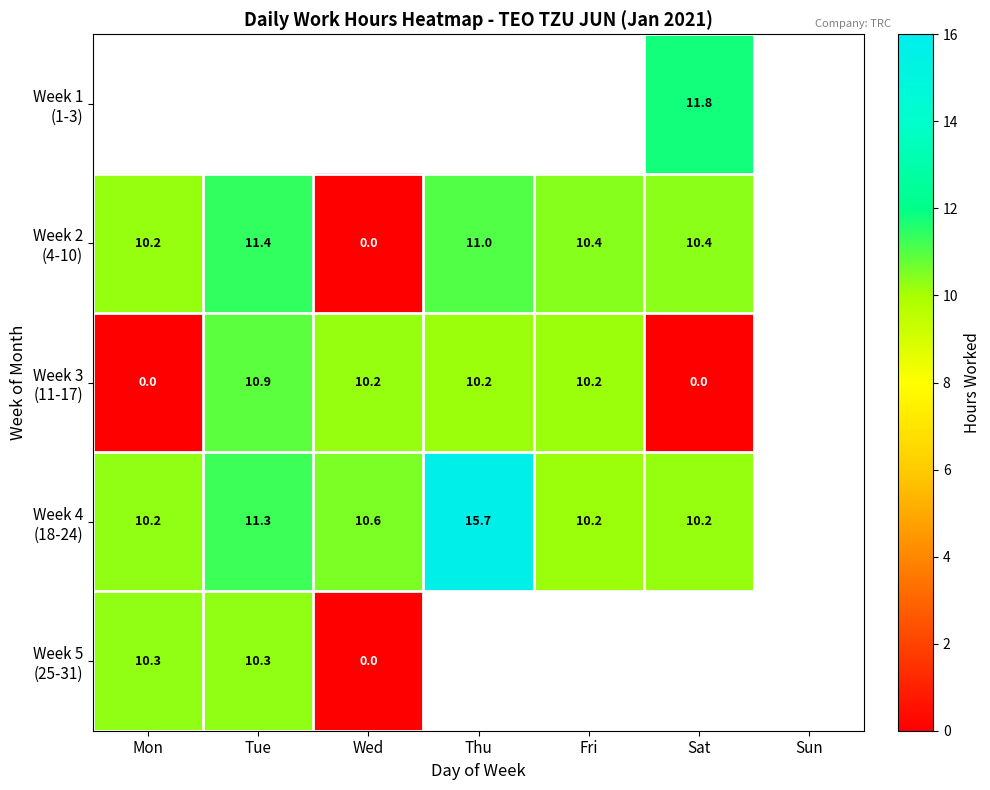

How many values in the Week 2 (4-10) series are below 10?

1